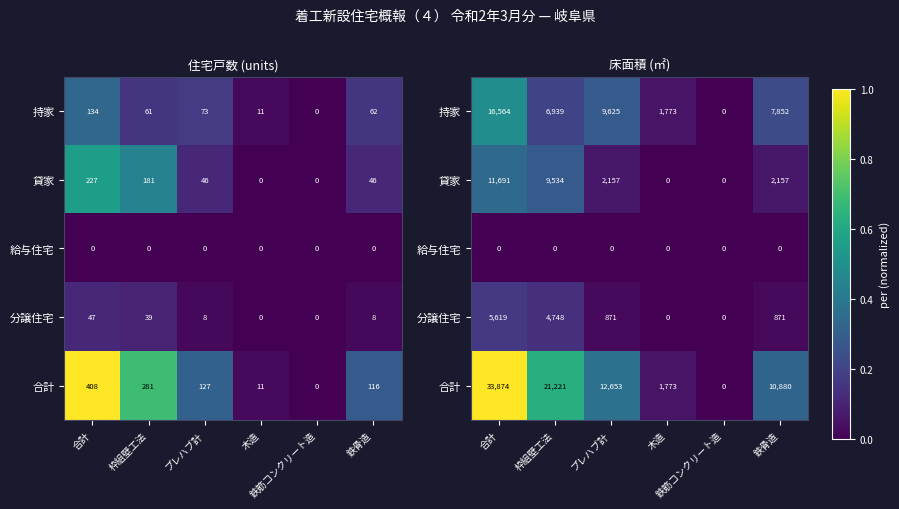

How many distinct data groups are displayed?

5